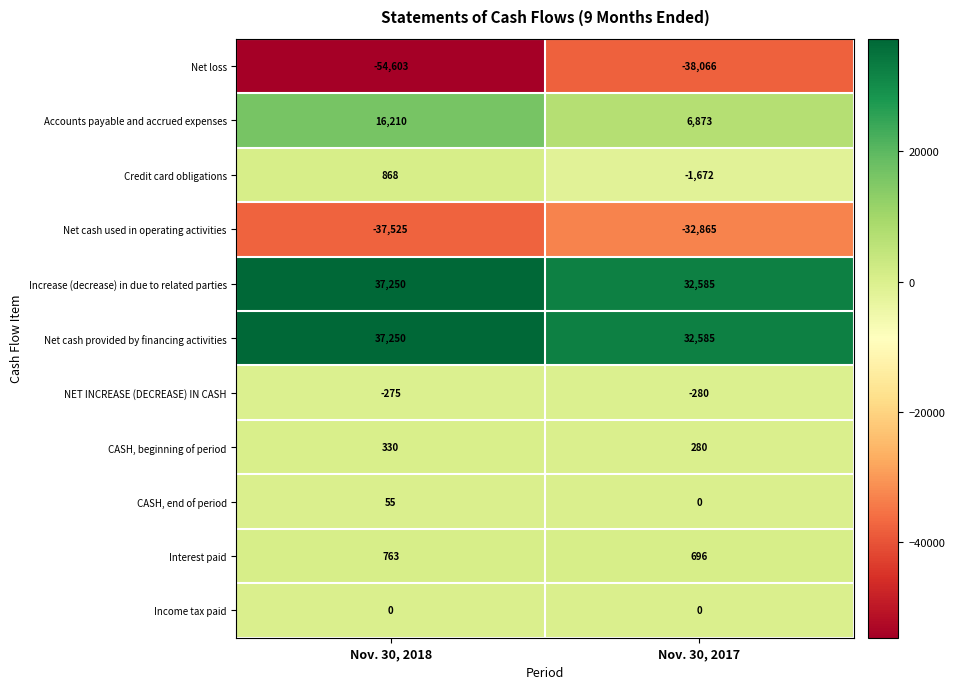

Reading left to right, extract all data points from this chart.

Net loss: Nov. 30, 2018=-54603	Nov. 30, 2017=-38066
Accounts payable and accrued expenses: Nov. 30, 2018=16210	Nov. 30, 2017=6873
Credit card obligations: Nov. 30, 2018=868	Nov. 30, 2017=-1672
Net cash used in operating activities: Nov. 30, 2018=-37525	Nov. 30, 2017=-32865
Increase (decrease) in due to related parties: Nov. 30, 2018=37250	Nov. 30, 2017=32585
Net cash provided by financing activities: Nov. 30, 2018=37250	Nov. 30, 2017=32585
NET INCREASE (DECREASE) IN CASH: Nov. 30, 2018=-275	Nov. 30, 2017=-280
CASH, beginning of period: Nov. 30, 2018=330	Nov. 30, 2017=280
CASH, end of period: Nov. 30, 2018=55	Nov. 30, 2017=0
Interest paid: Nov. 30, 2018=763	Nov. 30, 2017=696
Income tax paid: Nov. 30, 2018=0	Nov. 30, 2017=0